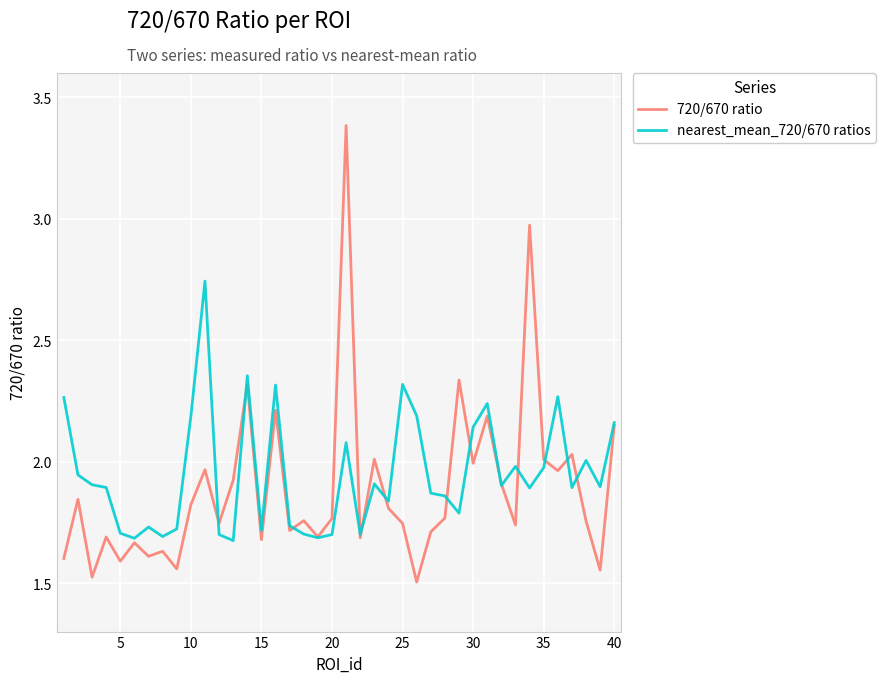

What is the difference between the maximum and minimum values in the nearest_mean_720/670 ratios series?

1.1